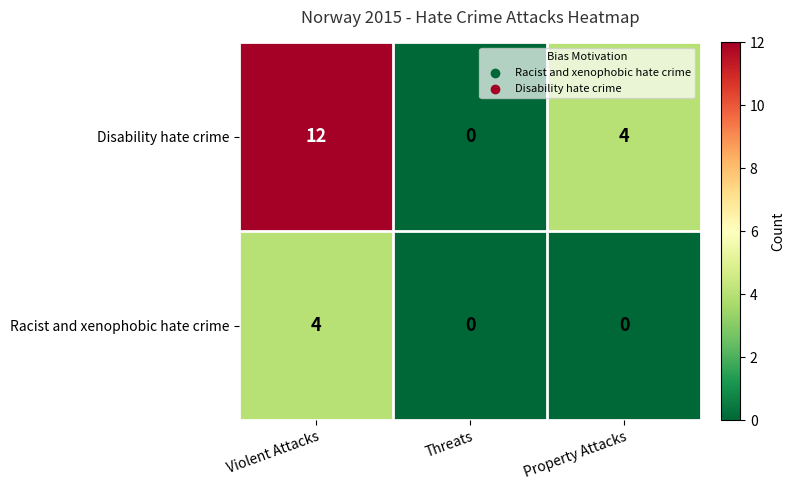

What is the difference between the maximum and second lowest values in the Racist and xenophobic hate crime series?

4